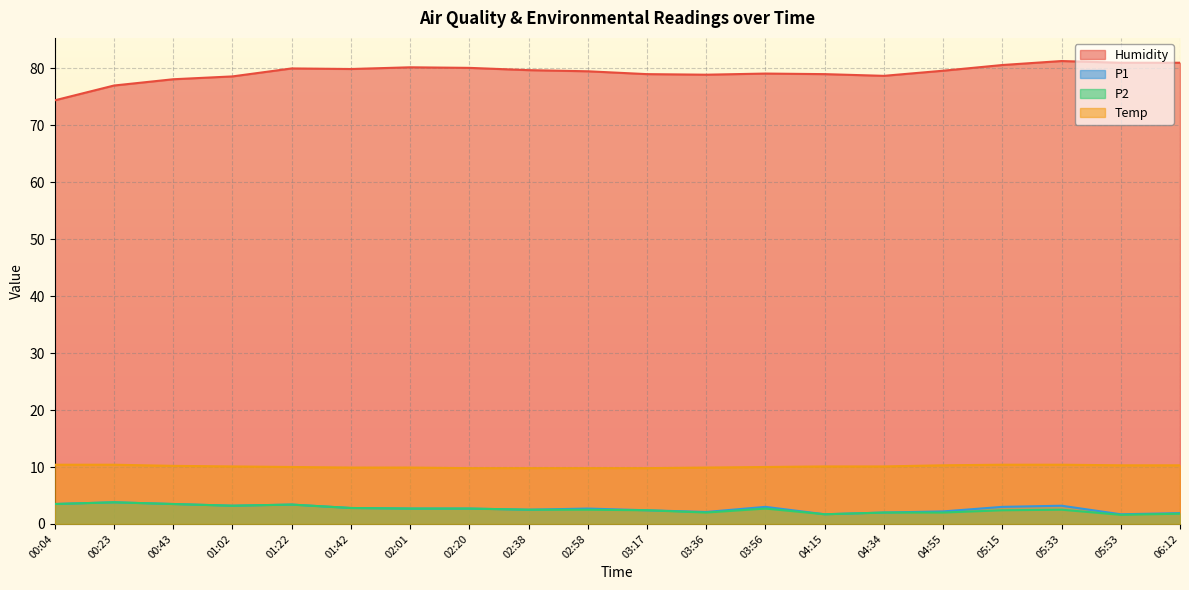

What position from the right is 04:34?

6